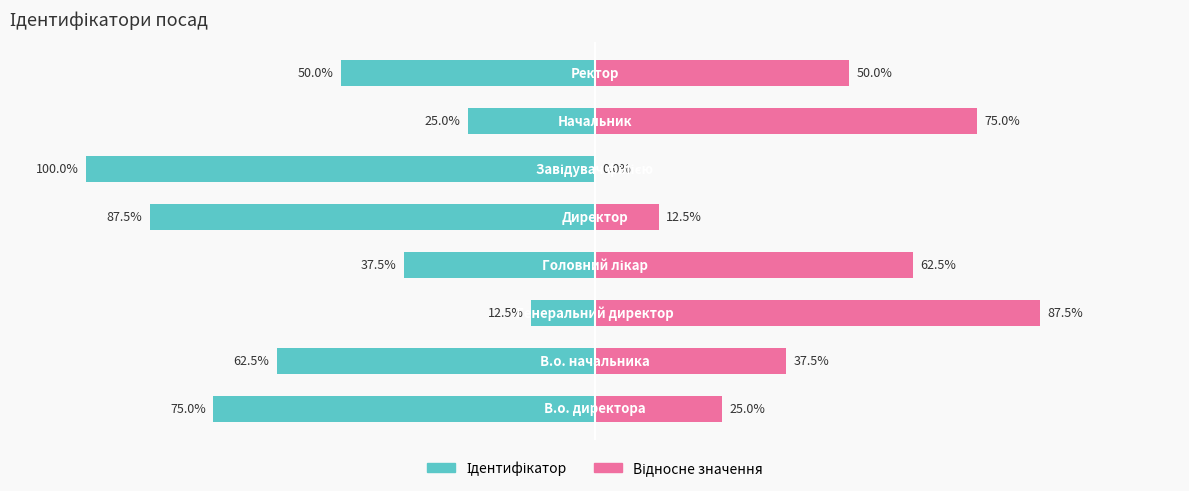

Count the number of categories in the chart.

8